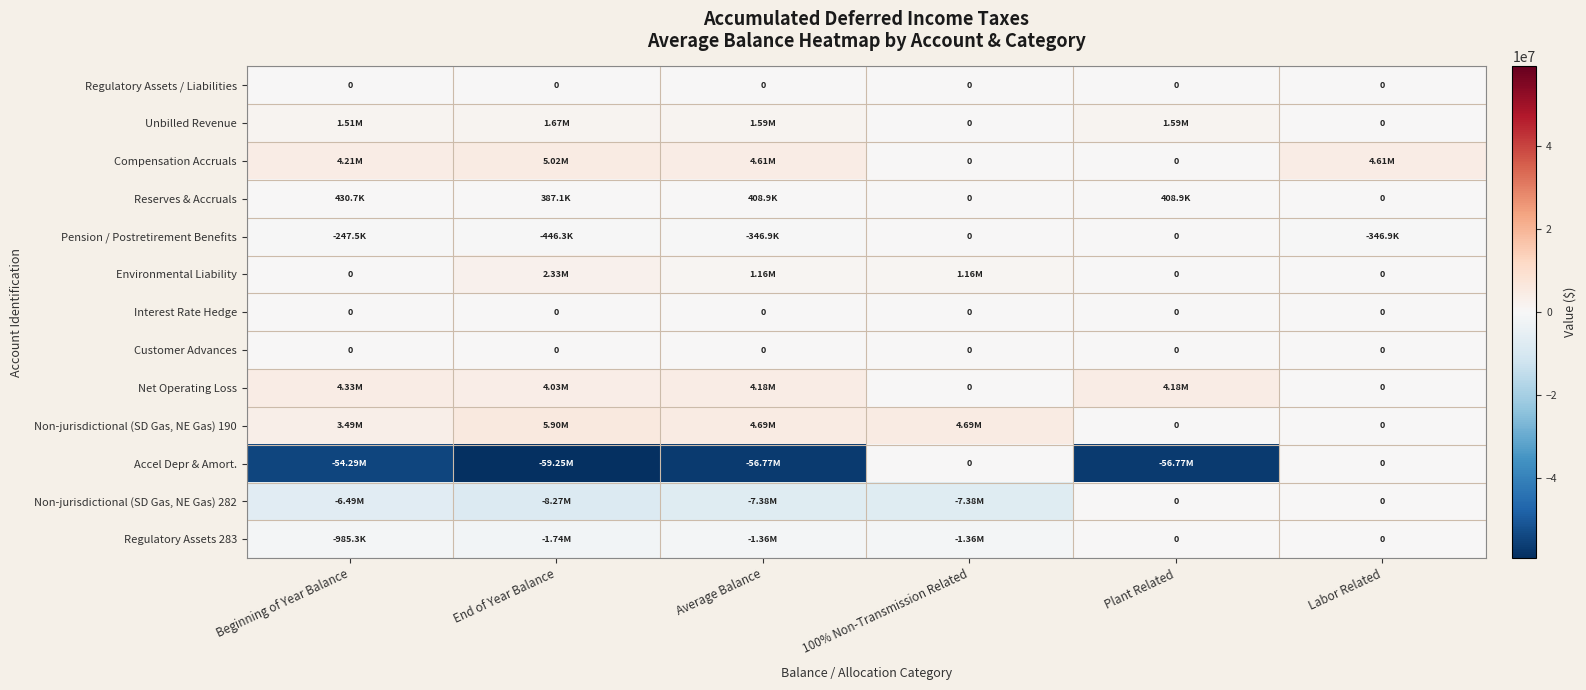

Which series has the largest range (max minus min)?

Accel Depr & Amort.